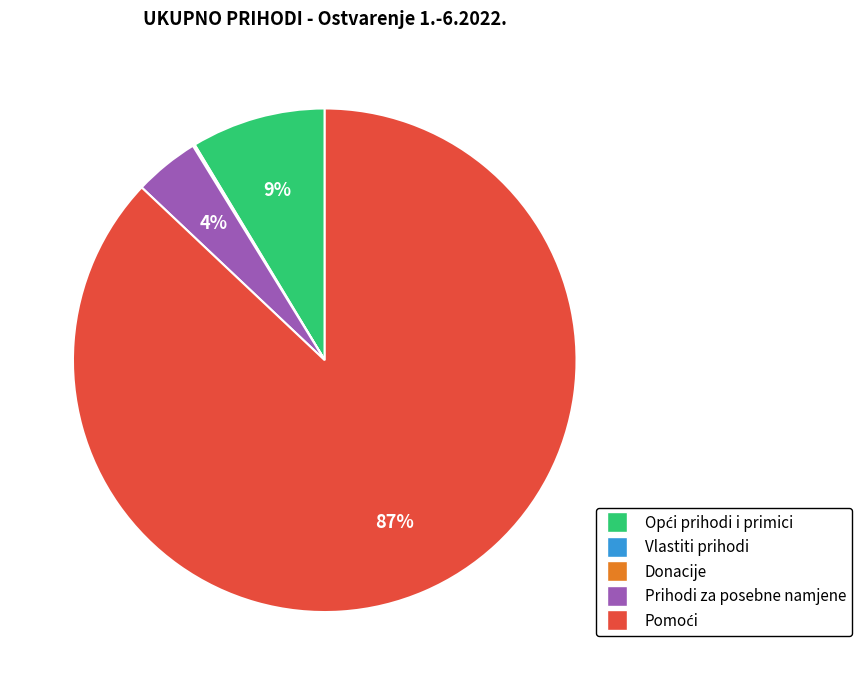

To the nearest percent, what percentage of the pie is Prihodi za posebne namjene?

4%